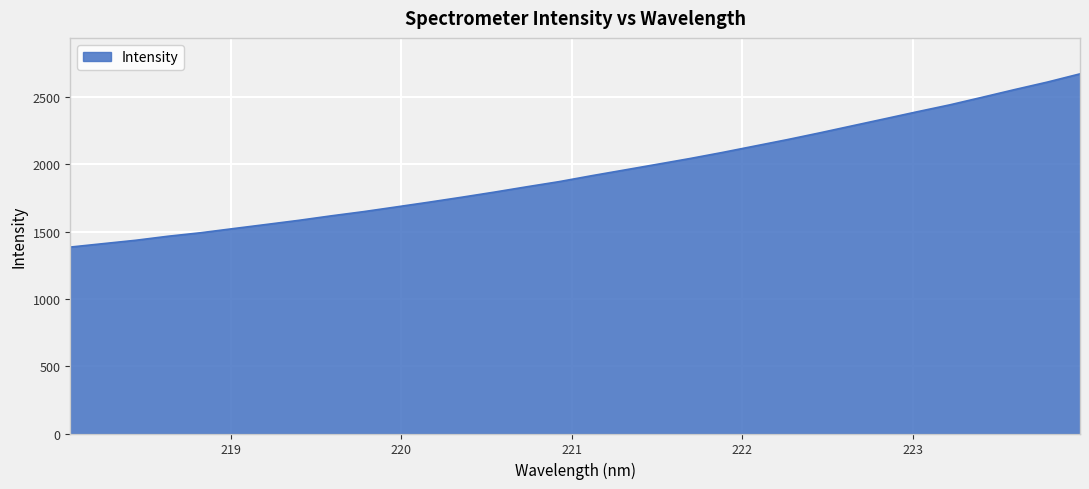

How many lines are shown in the chart?

1